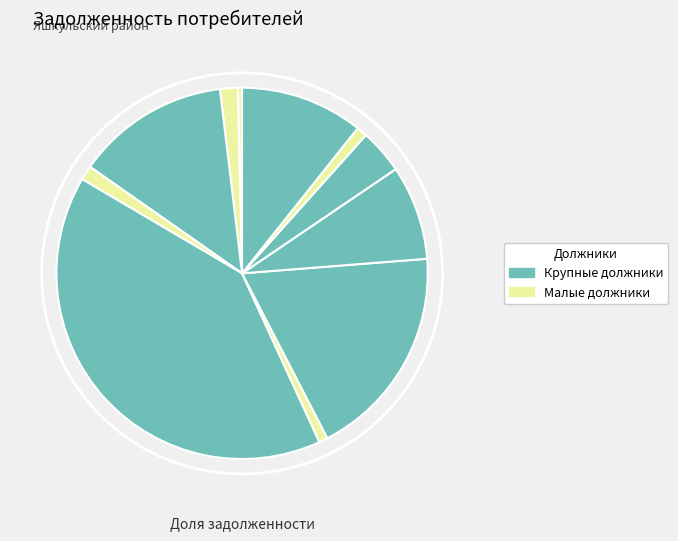

Does any single category account for the majority?

No